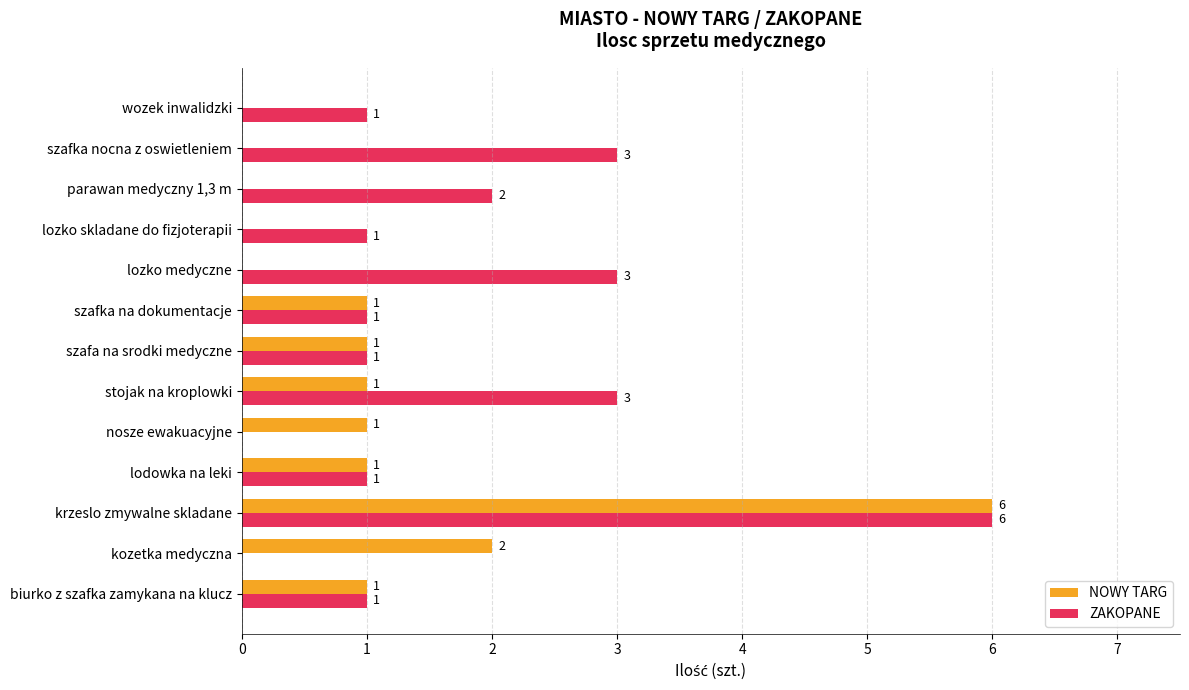

Where is NOWY TARG nearest to the value 3?

kozetka medyczna